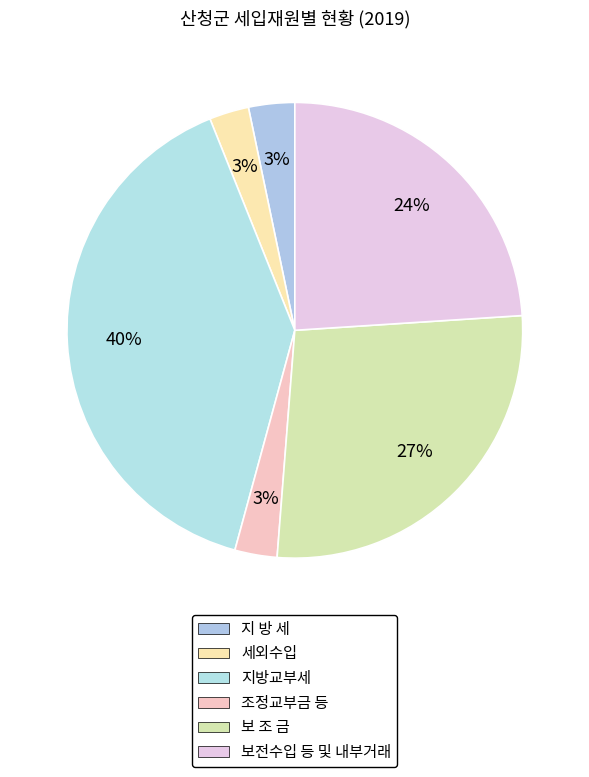

How many segments does this pie chart have?

6